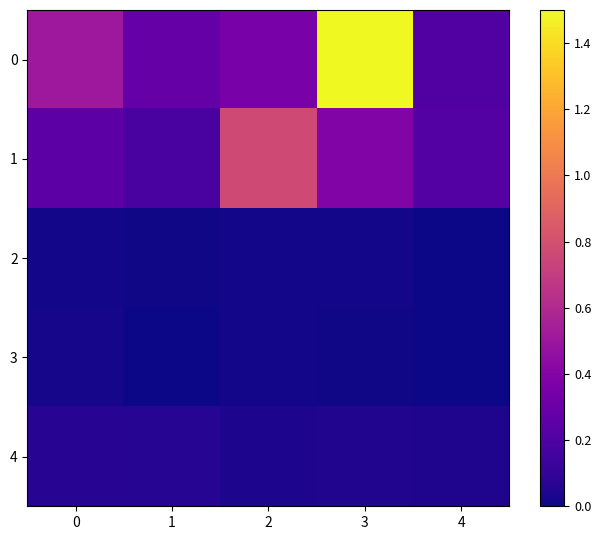

How many series are shown in this chart?

5